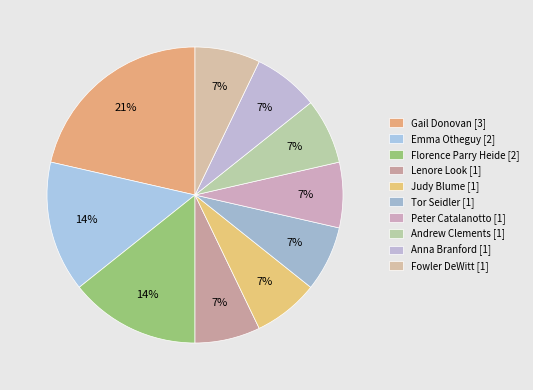

Which category has the biggest portion of the pie?

Gail Donovan